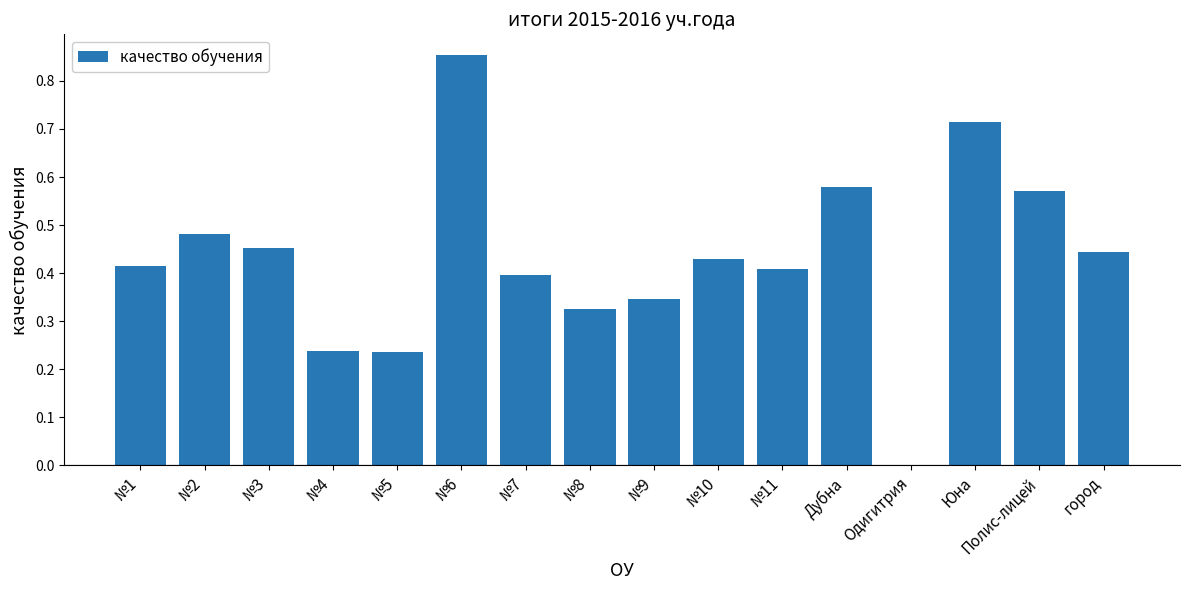

What is the sum of all values?

6.9